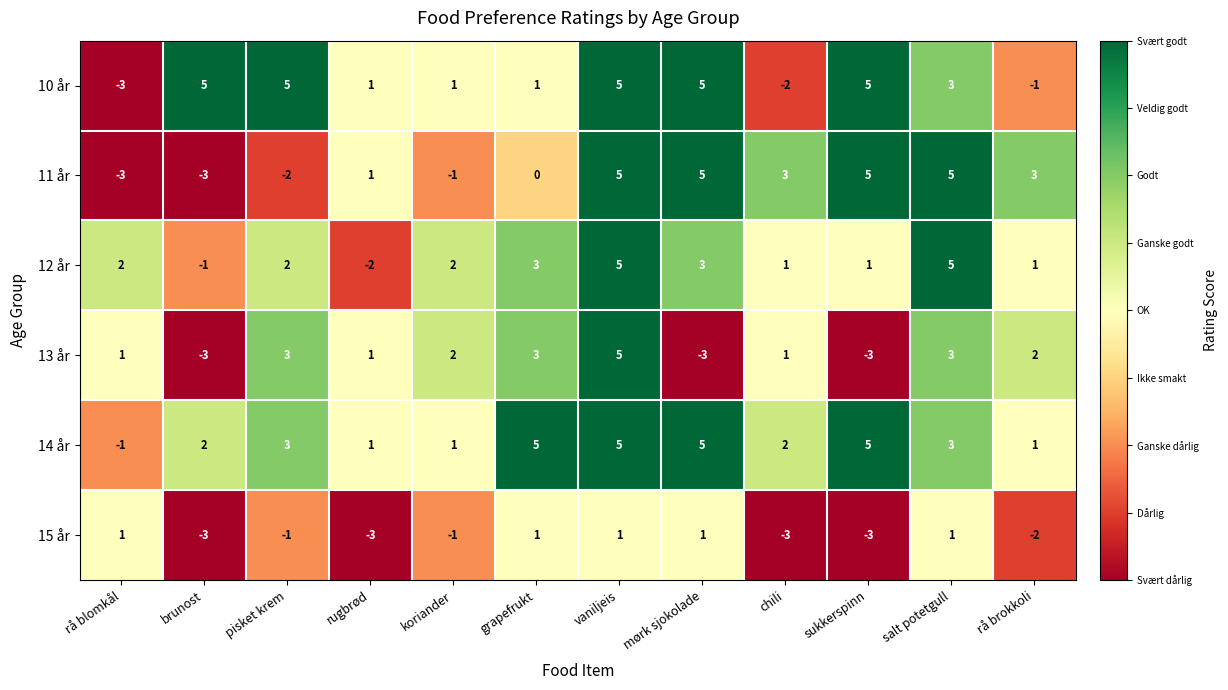

Is it true that 10 år equals 3 at brunost?

False